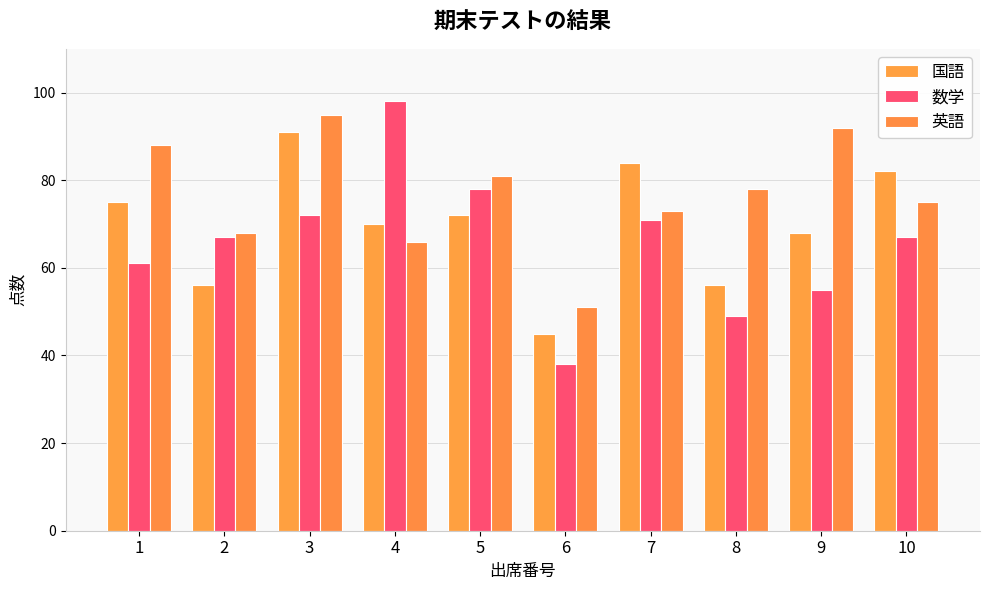

At 1, list the series in order from largest to smallest.

英語, 国語, 数学